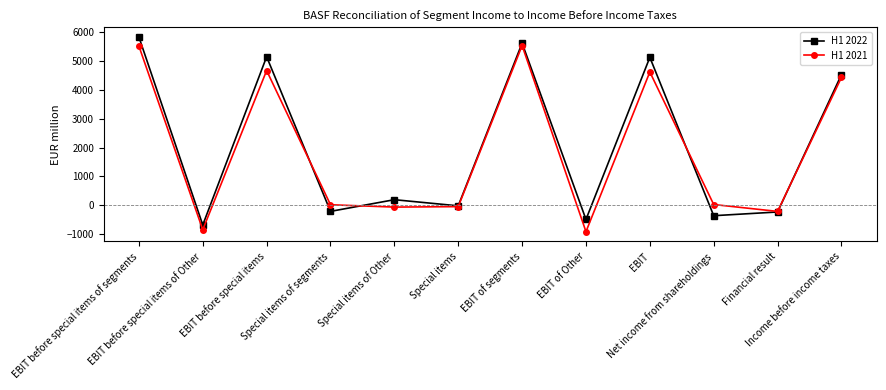

List the series in order of their overall mean, lowest first.

H1 2021, H1 2022